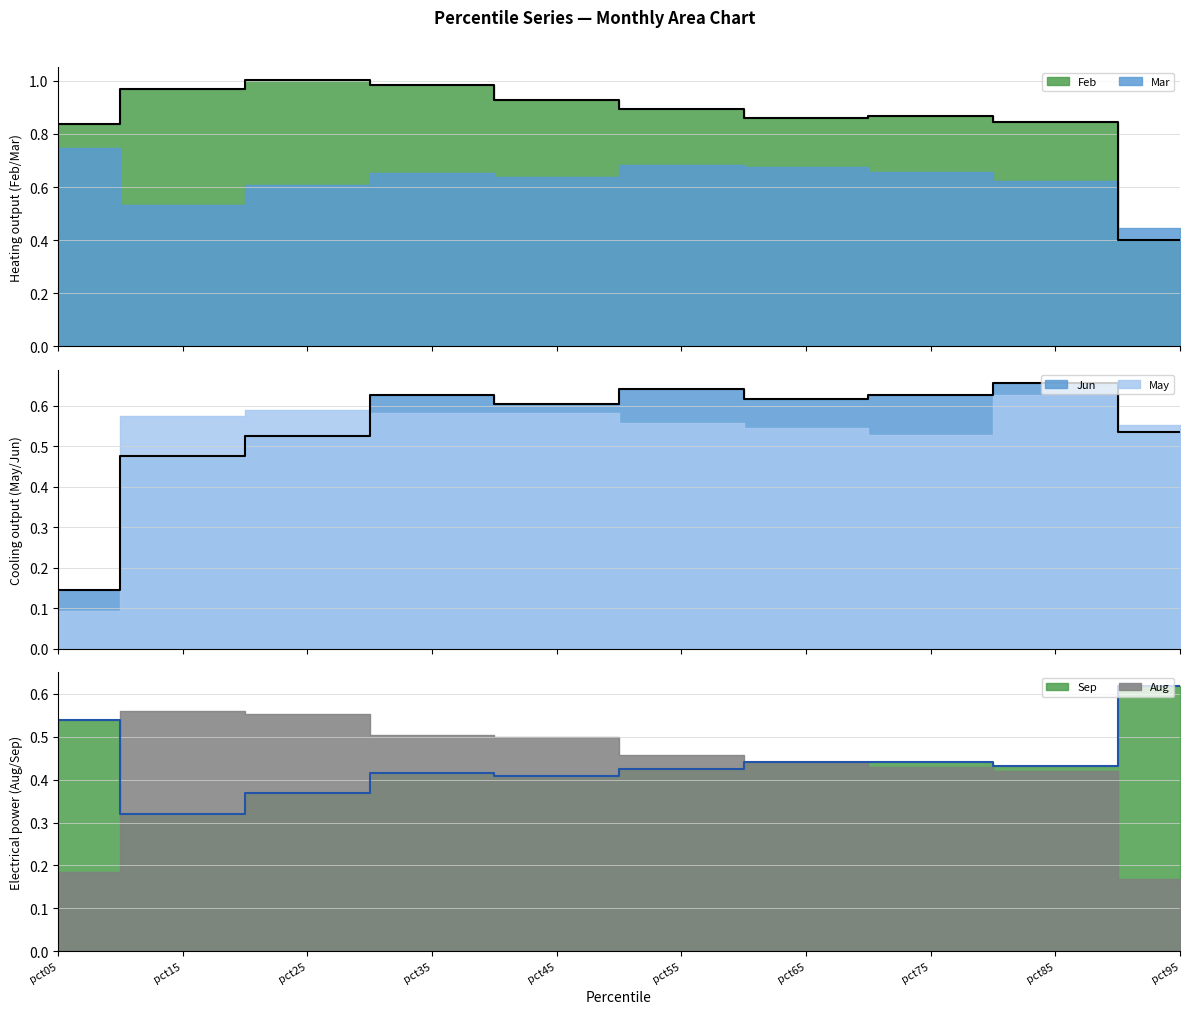

True or false: Jun and Feb cross at least once.

True